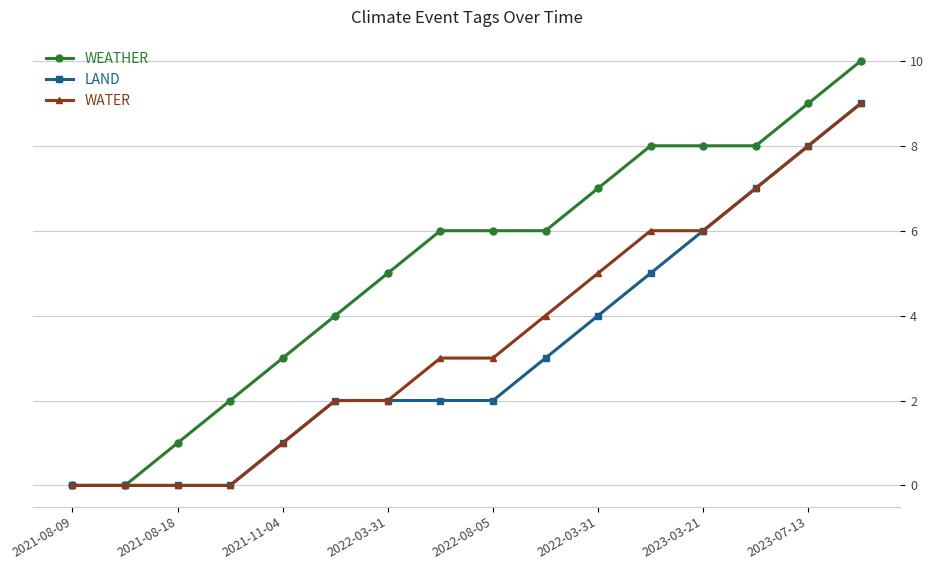

List the series in order of their overall mean, lowest first.

LAND, WATER, WEATHER